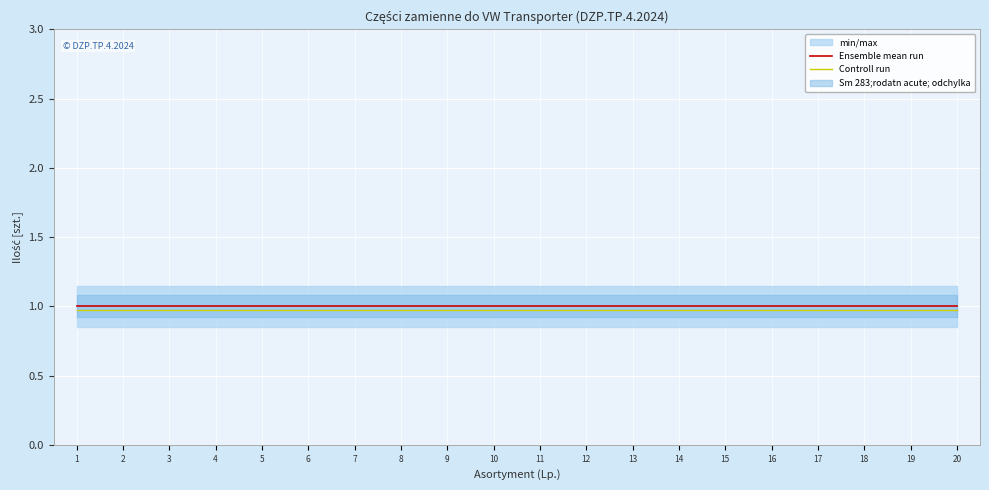

Reading left to right, what are all the values shown in this chart?

Ensemble mean run: 1=1.0	2=1.0	3=1.0	4=1.0	5=1.0	6=1.0	7=1.0	8=1.0	9=1.0	10=1.0	11=1.0	12=1.0	13=1.0	14=1.0	15=1.0	16=1.0	17=1.0	18=1.0	19=1.0	20=1.0
Controll run: 1=1.0	2=1.0	3=1.0	4=1.0	5=1.0	6=1.0	7=1.0	8=1.0	9=1.0	10=1.0	11=1.0	12=1.0	13=1.0	14=1.0	15=1.0	16=1.0	17=1.0	18=1.0	19=1.0	20=1.0